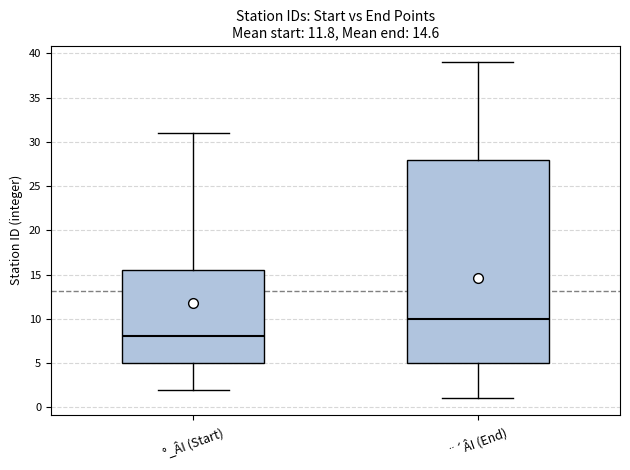

Which box's median line is the highest?

¨´ÂI (End)